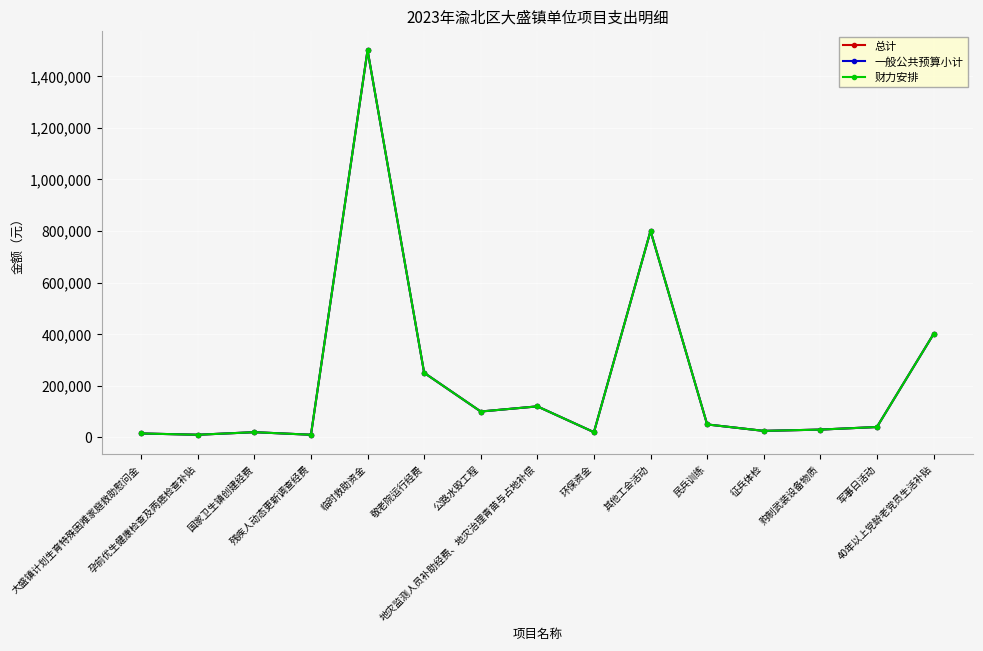

True or false: 总计 and 财力安排 cross at least once.

False